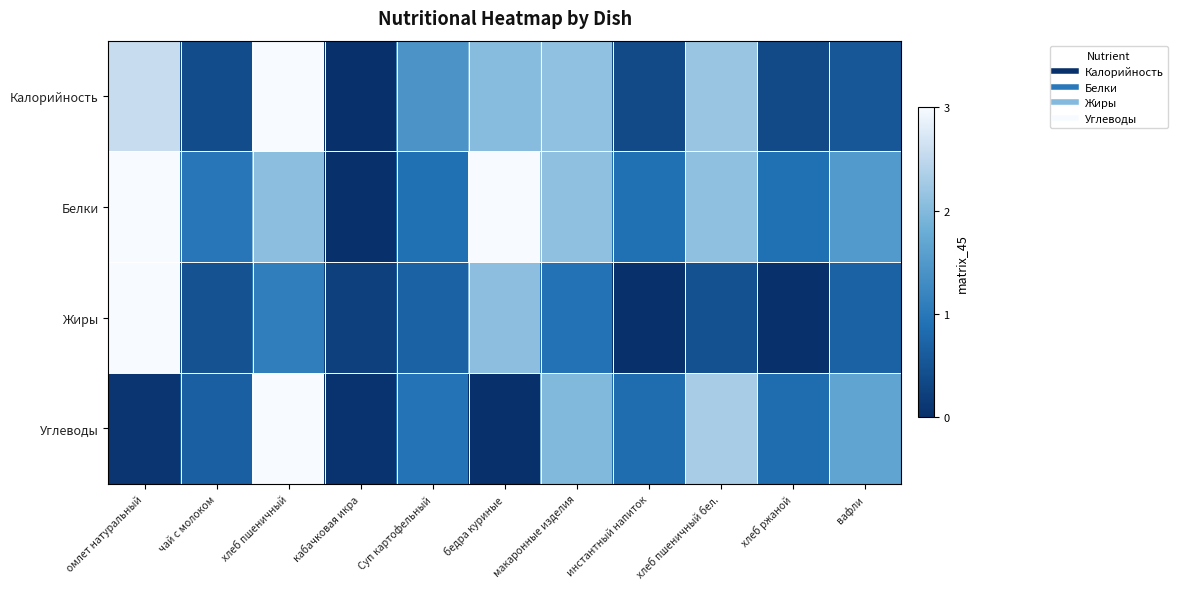

Which series has the largest range (max minus min)?

Калорийность